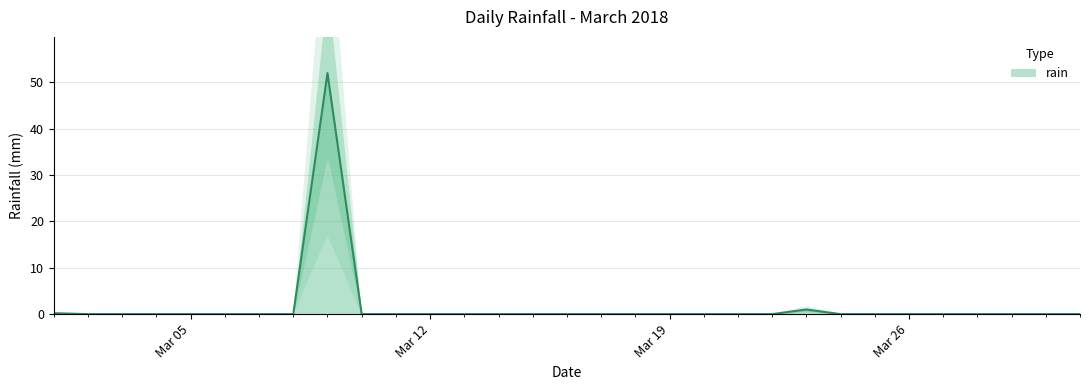

Reading left to right, extract all data points from this chart.

0.2	0.0	0.0	0.0	0.0	0.0	0.0	0.0	52.0	0.0	0.0	0.0	0.0	0.0	0.0	0.0	0.0	0.0	0.0	0.0	0.0	0.0	1.0	0.0	0.0	0.0	0.0	0.0	0.0	0.0	0.0